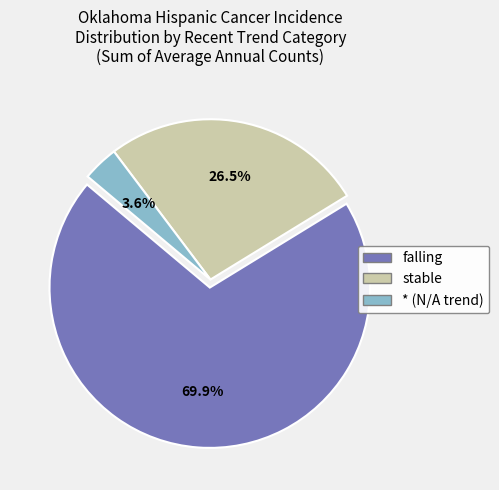

How many segments does this pie chart have?

3